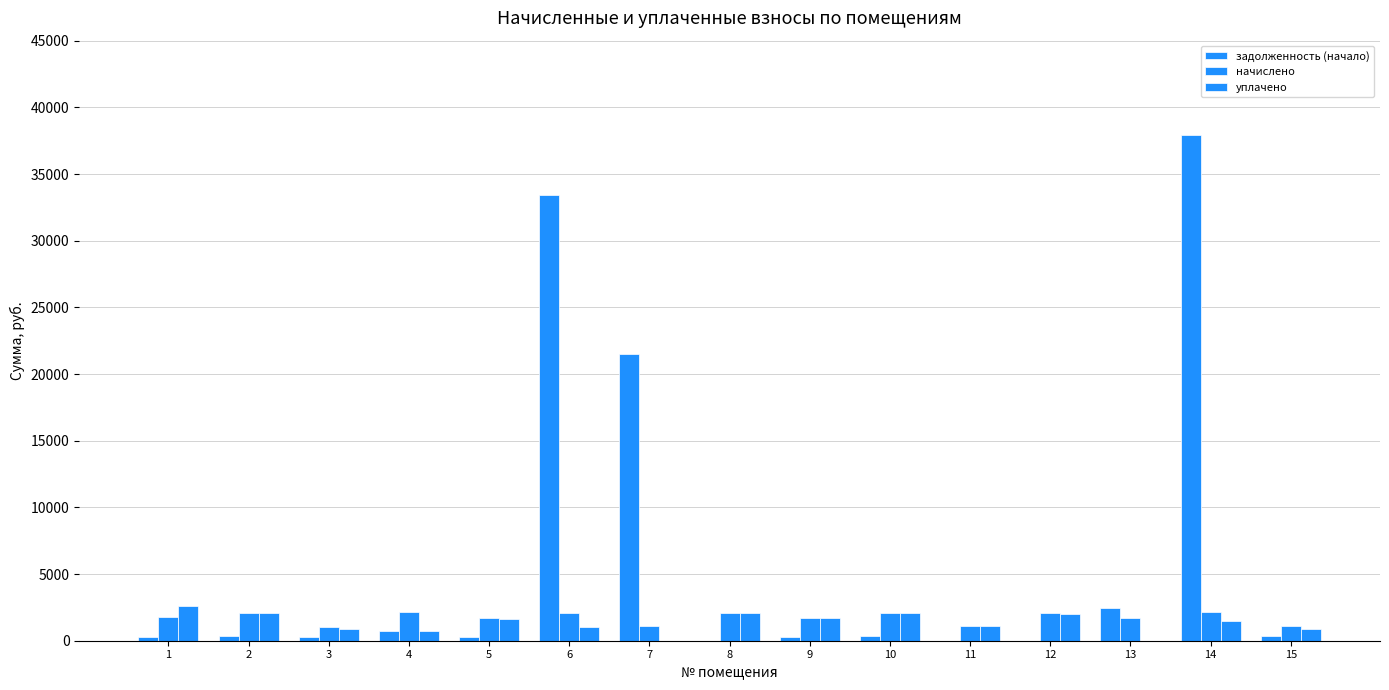

How many data points does each series have?

15